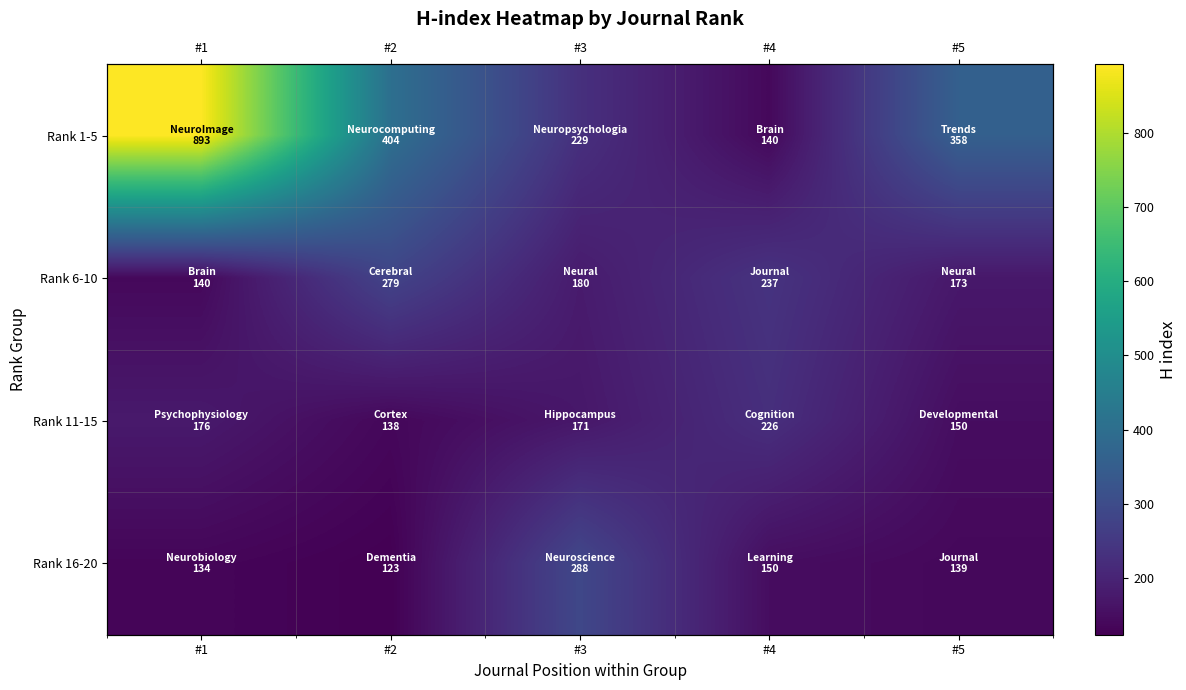

Rank the categories by Rank 11-15 value from lowest to highest.

#2, #5, #3, #1, #4